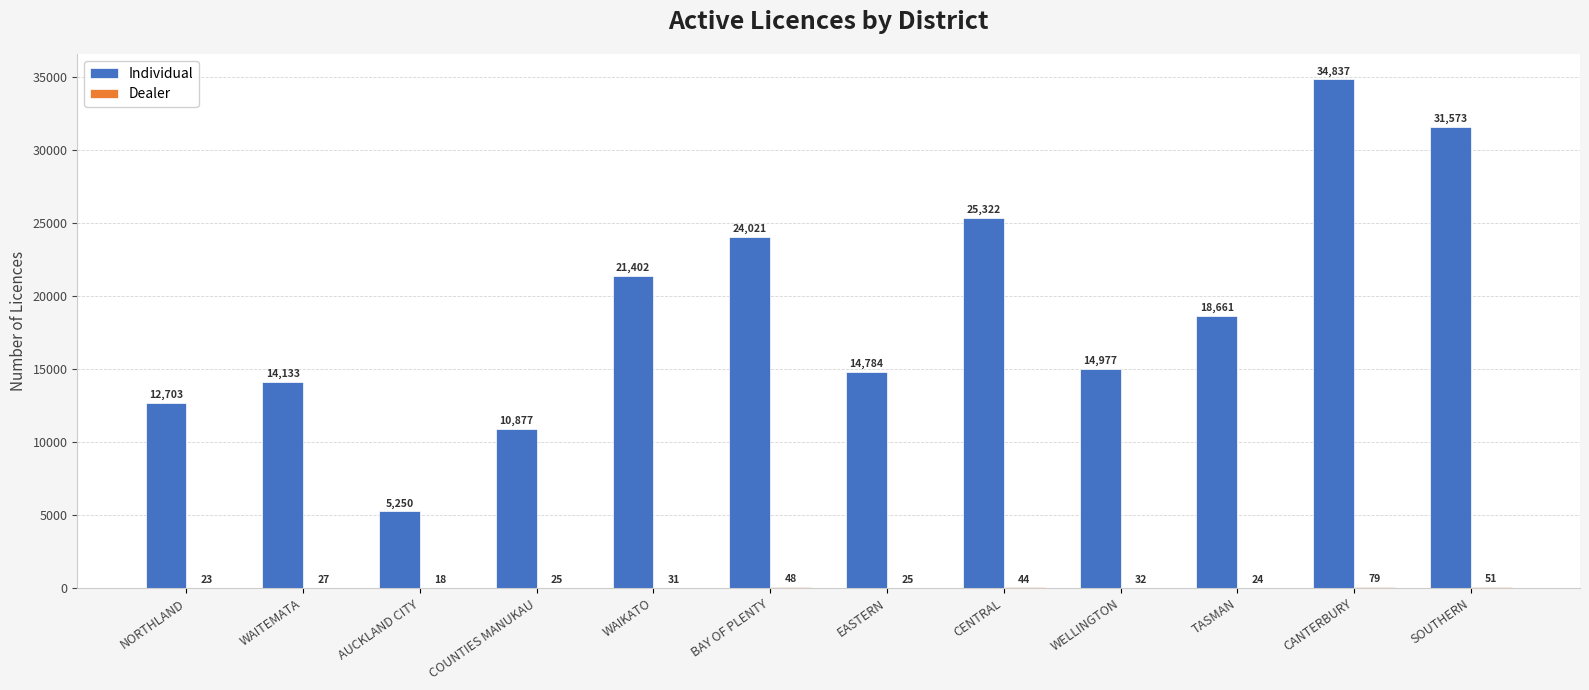

Which category has the highest value across all series?

CANTERBURY